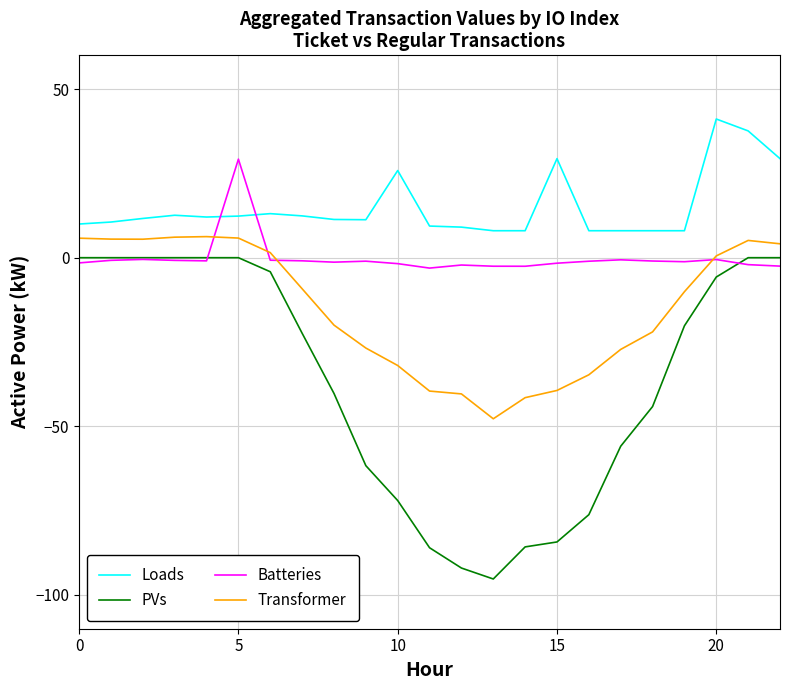

List the series in order of their overall mean, highest first.

Loads, Batteries, Transformer, PVs